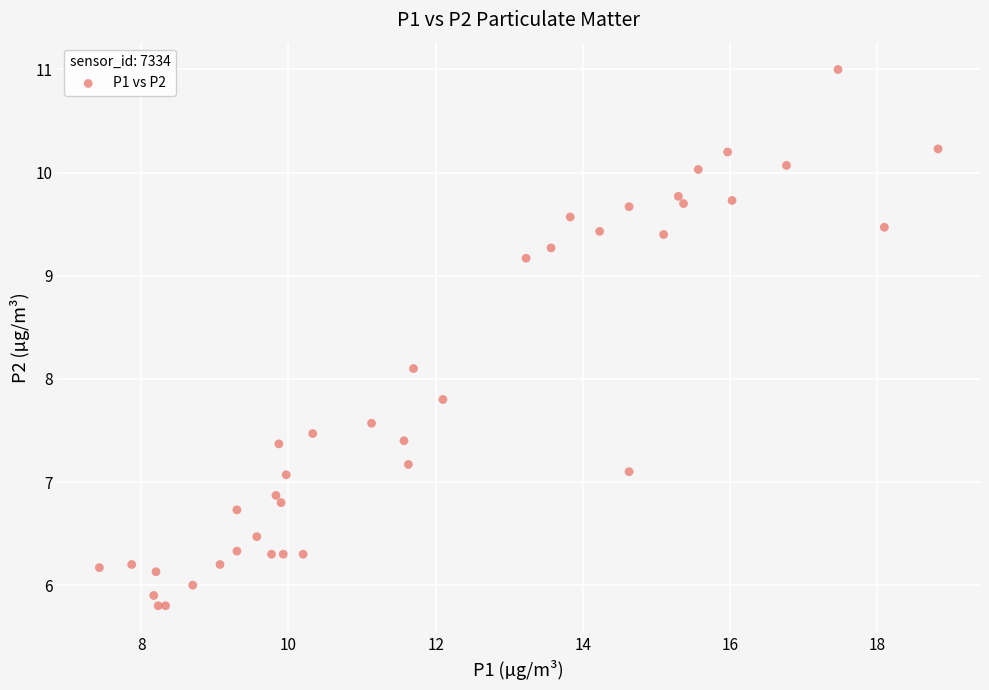

What Y value in the scatter plot is closest to 8?

8.1